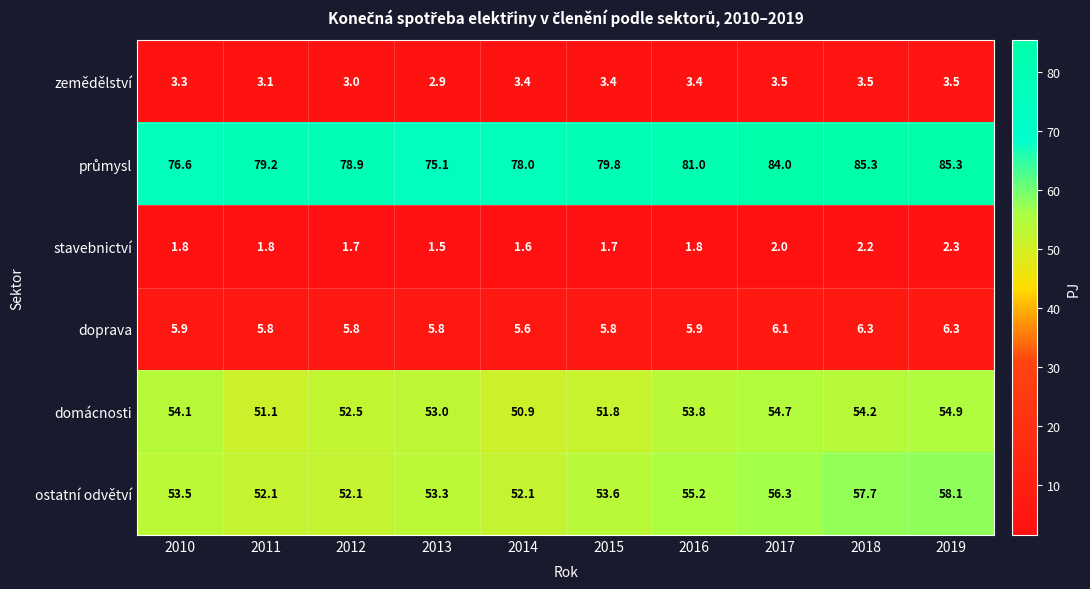

What is the total value across all series at 2013?

191.6